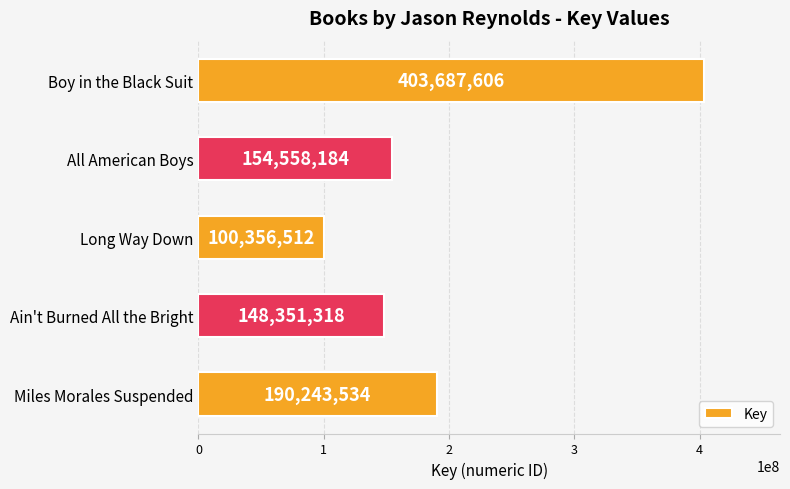

How many values are below 154558184?

2